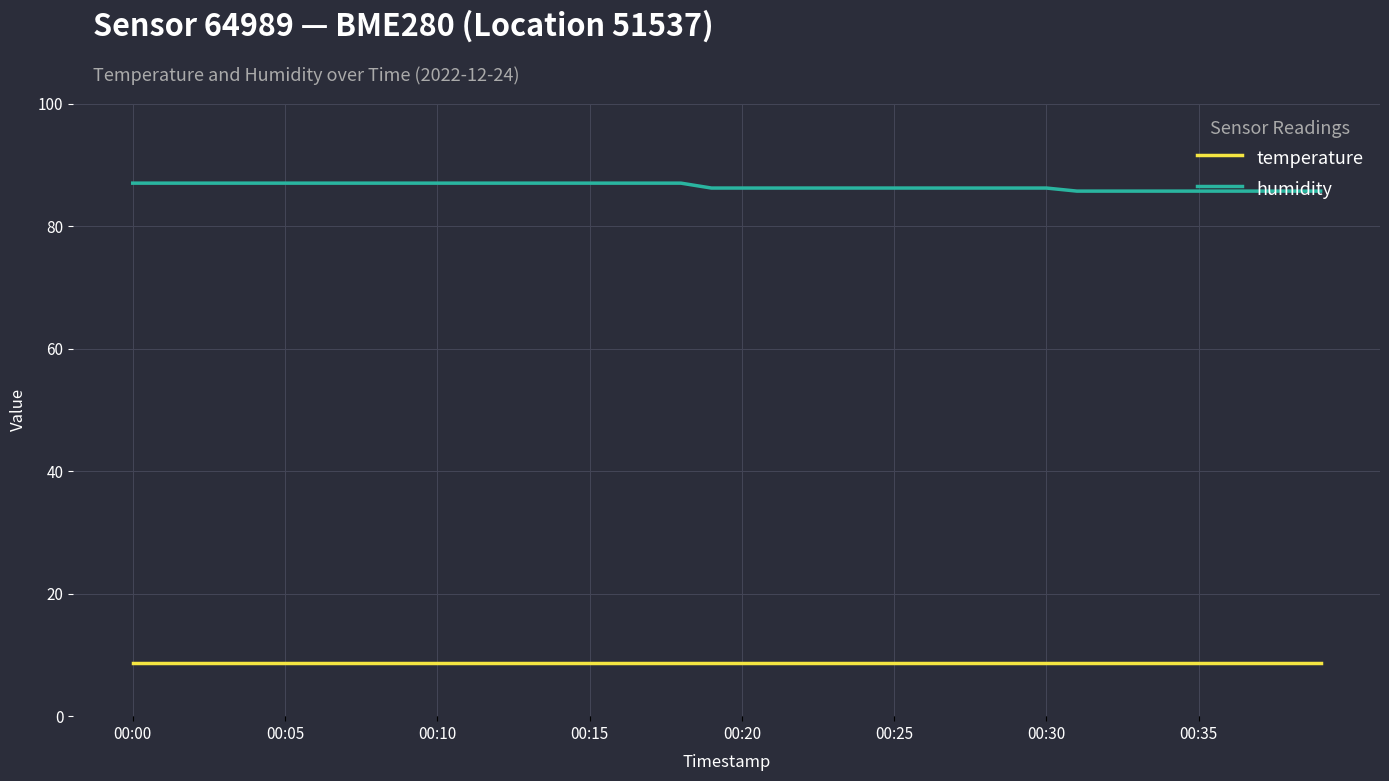

What is the minimum value shown in the chart?

8.7